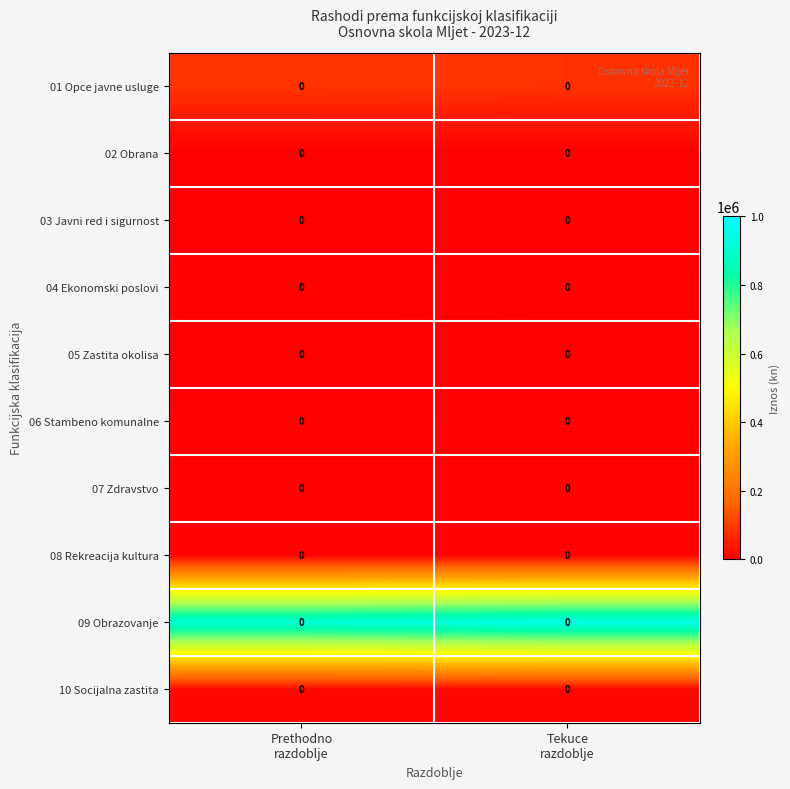

What is the spread (max minus min) of values at Tekuce
razdoblje?

949100